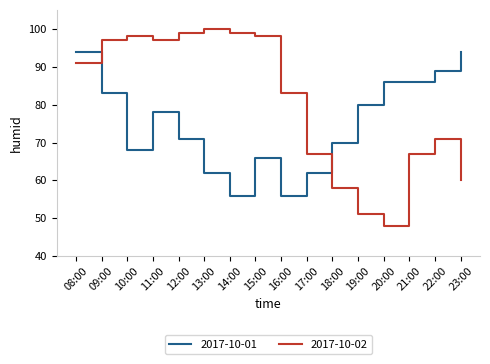

What are all the series names shown in the legend?

2017-10-01, 2017-10-02